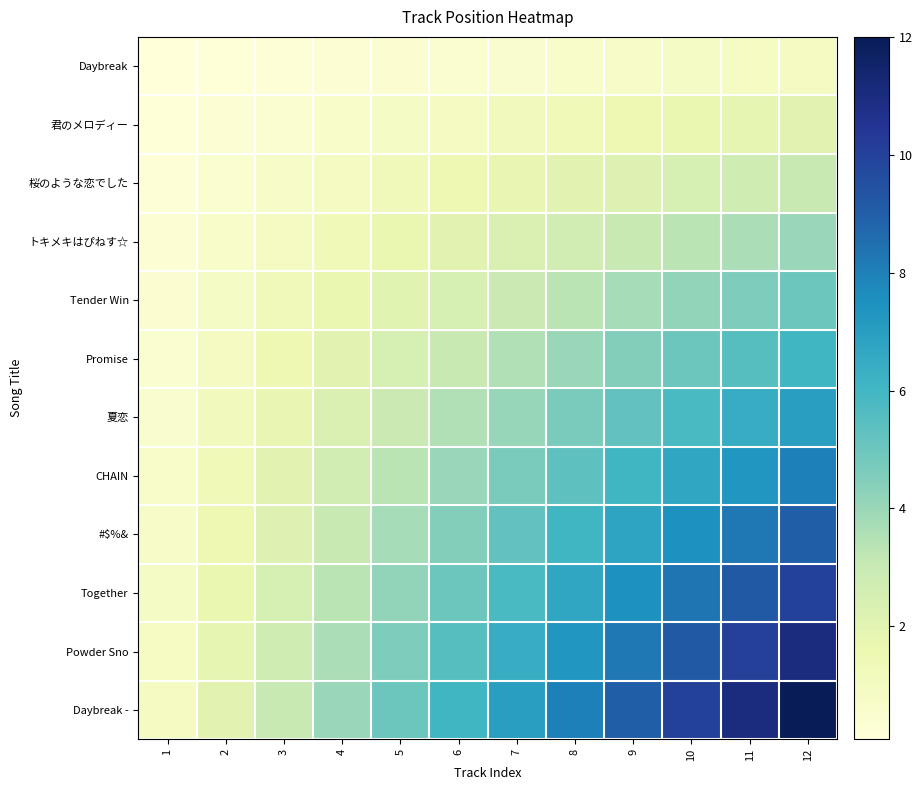

Which series has the largest total across all categories?

Daybreak -